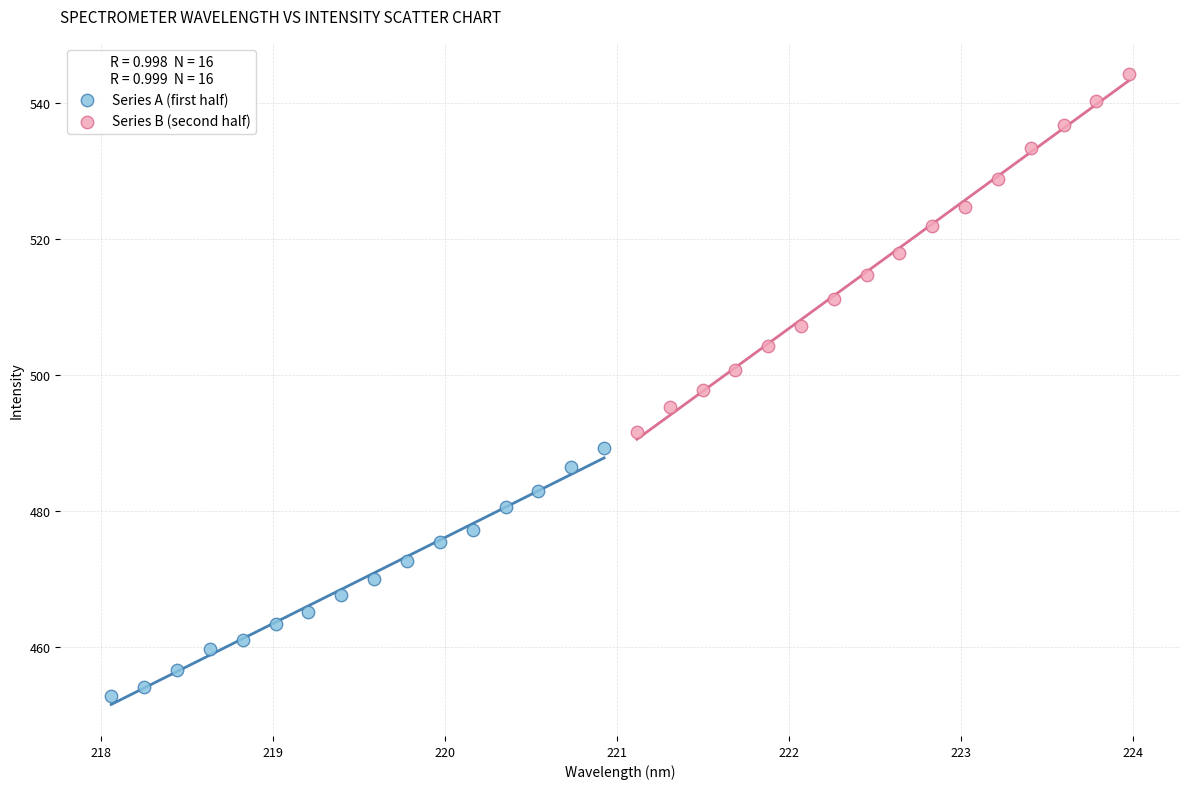

Which series reaches the maximum Y coordinate?

Series B (second half)